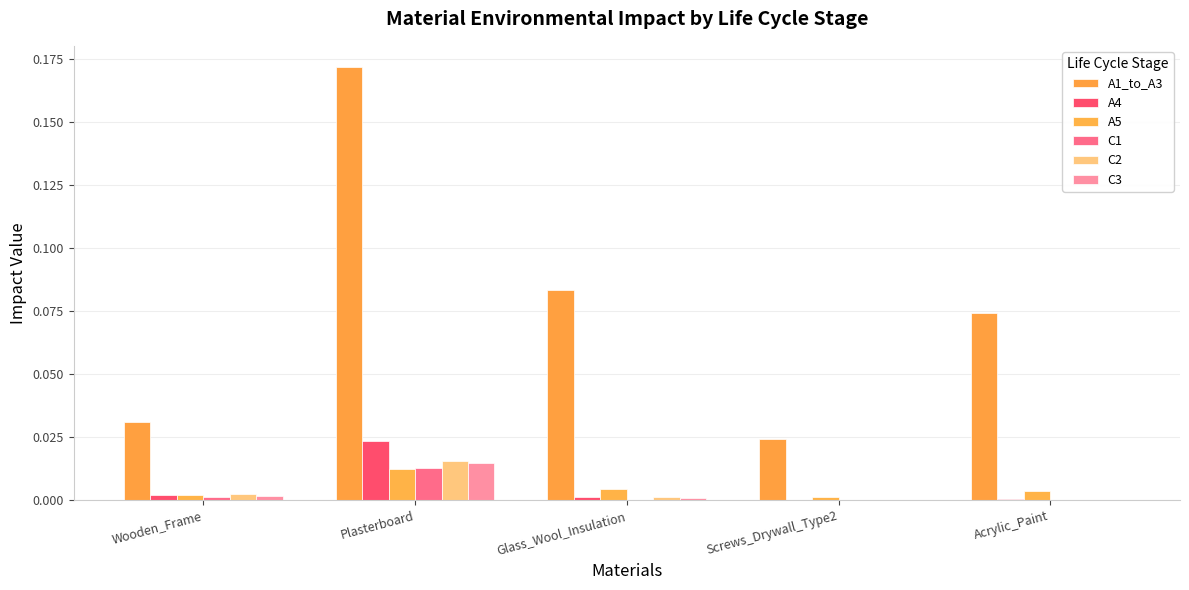

Is the value of A5 at Acrylic_Paint greater than the value of C3 at Glass_Wool_Insulation?

Yes